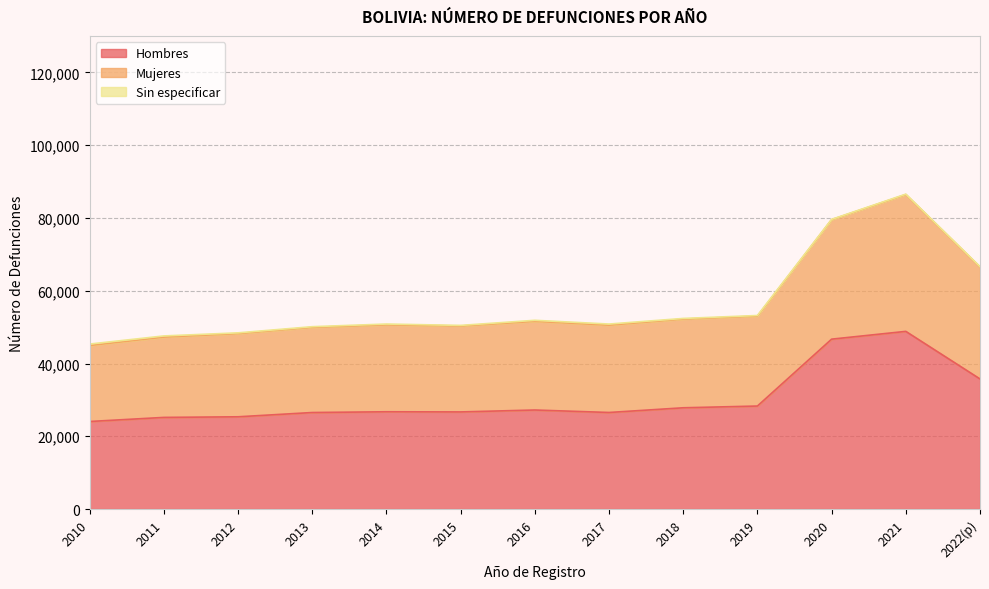

Which label corresponds to the smallest value in the chart?

2010